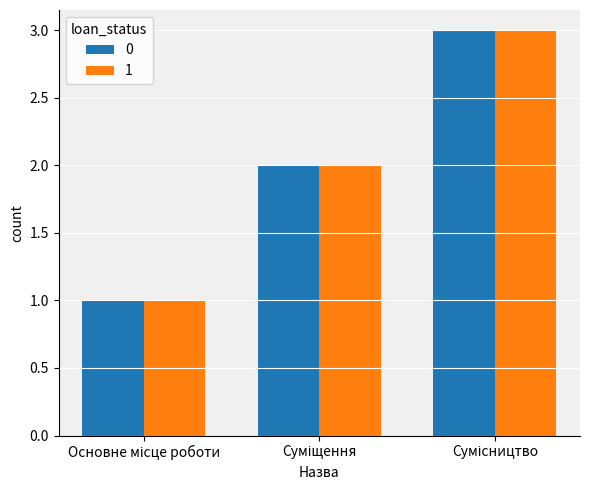

Reading left to right, what are all the values shown in this chart?

0: 1	2	3
1: 1	2	3